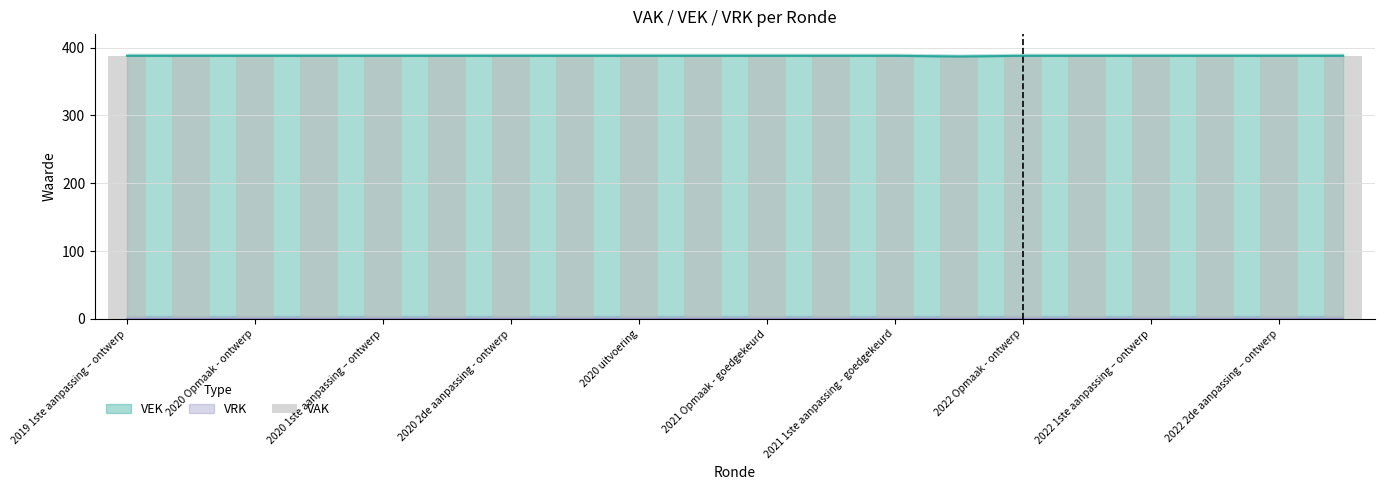

What is the maximum value shown in the chart?

388